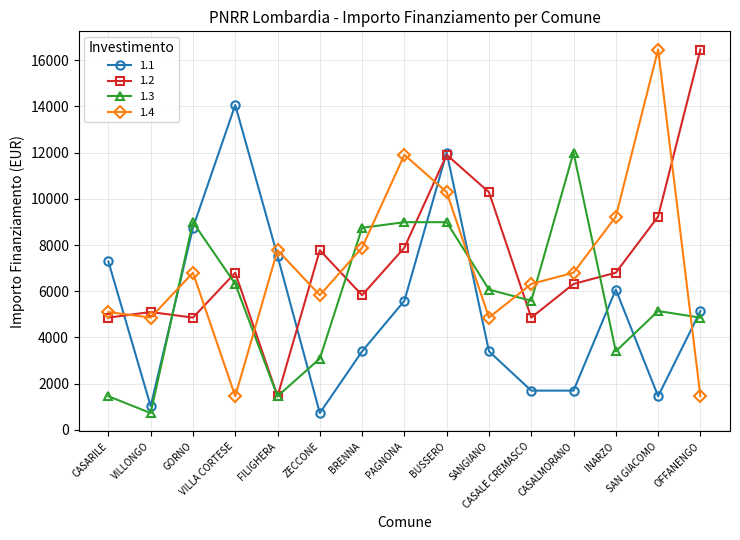

True or false: 1.3 has more than 1 interior local peaks.

True